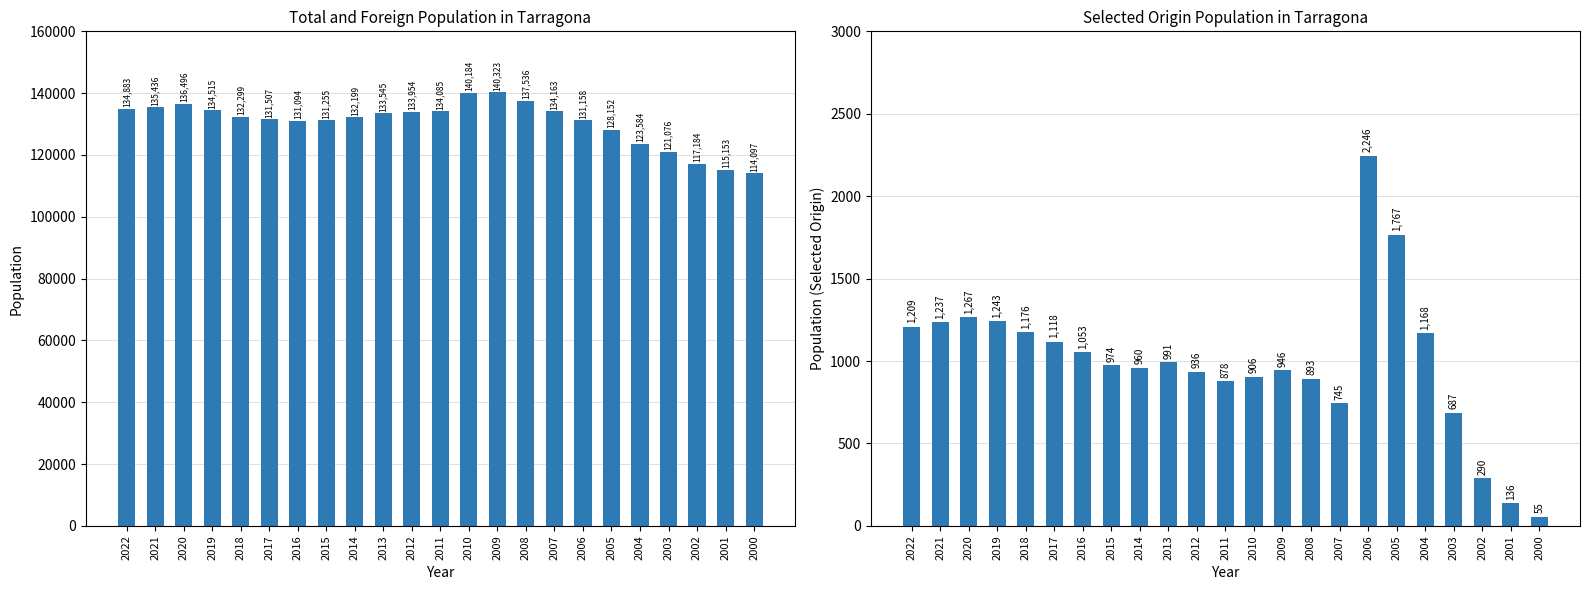

Which series changed the most between 2018 and 2001?

Total population